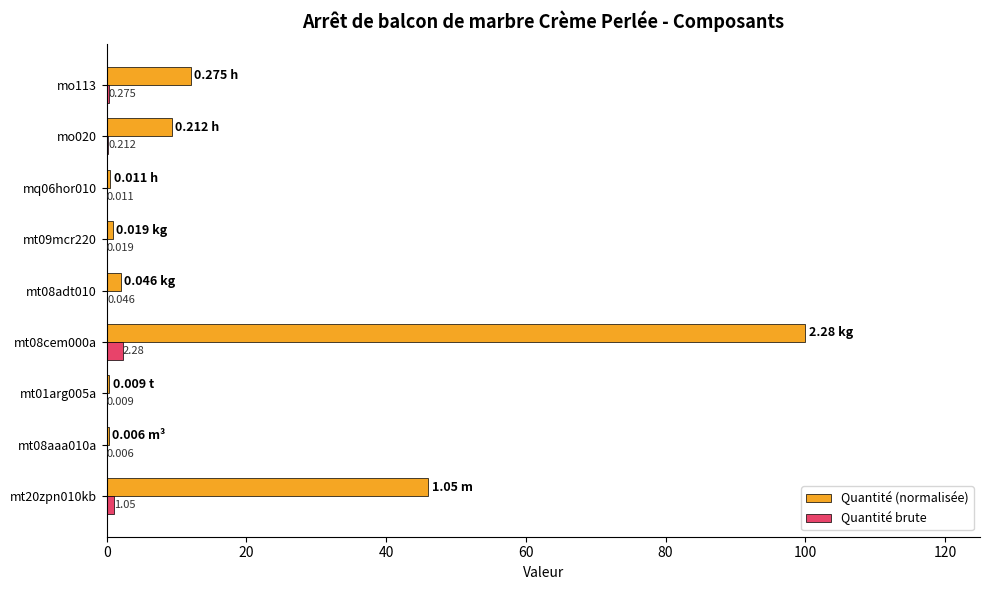

Which series has the largest total across all categories?

Quantité (normalisée)